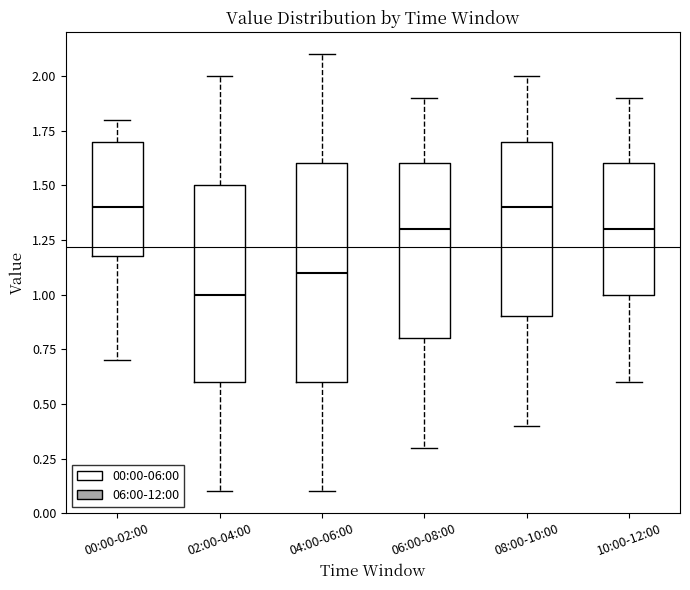

Reading left to right, read every box against the y-axis: the position of its median line, the range the box covers, and the ends of its whiskers. The values are not printed on the chart, so give them approximately, as read against the axis.

00:00-02:00: median 1.4, box 1.2 to 1.7, whiskers 0.7 to 1.8
02:00-04:00: median 1.0, box 0.6 to 1.5, whiskers 0.1 to 2.0
04:00-06:00: median 1.1, box 0.6 to 1.6, whiskers 0.1 to 2.1
06:00-08:00: median 1.3, box 0.8 to 1.6, whiskers 0.3 to 1.9
08:00-10:00: median 1.4, box 0.9 to 1.7, whiskers 0.4 to 2.0
10:00-12:00: median 1.3, box 1.0 to 1.6, whiskers 0.6 to 1.9